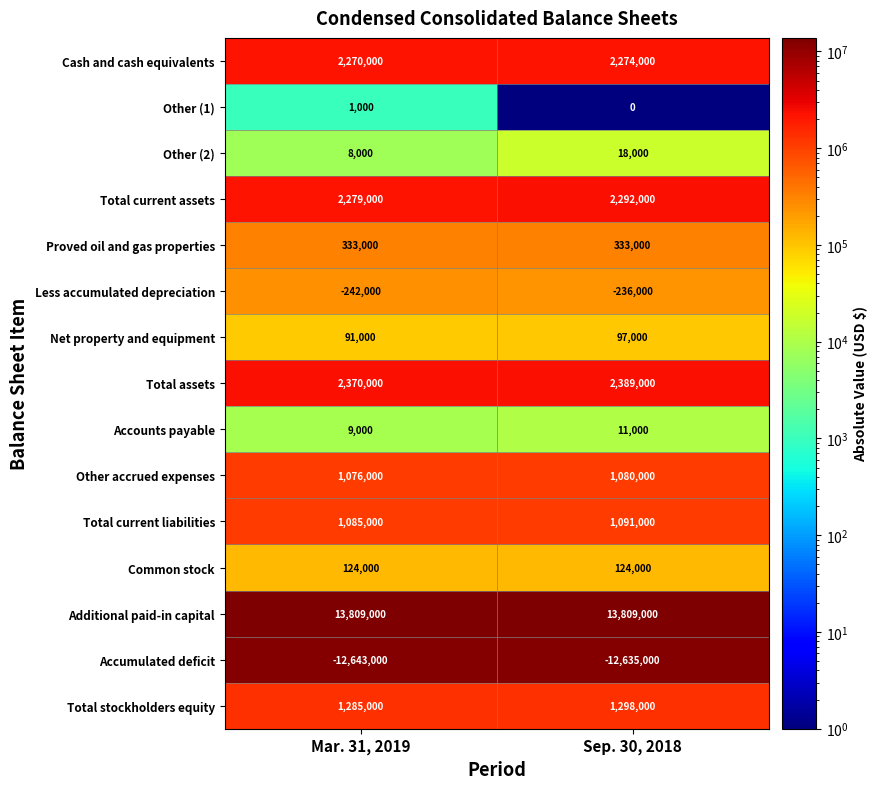

What is the greatest value displayed?

13809000